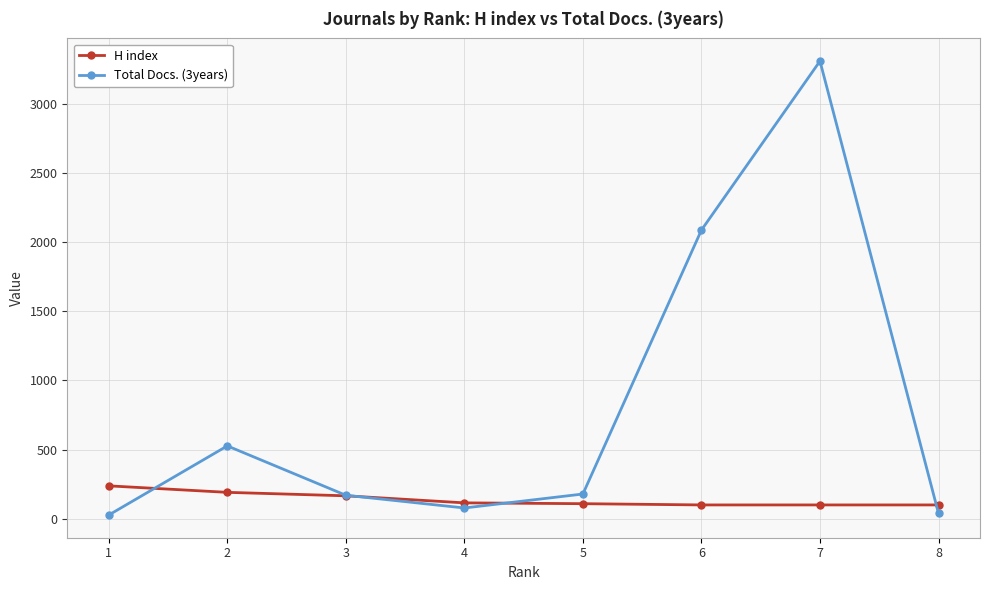

What is the spread (max minus min) of values at 2?

336